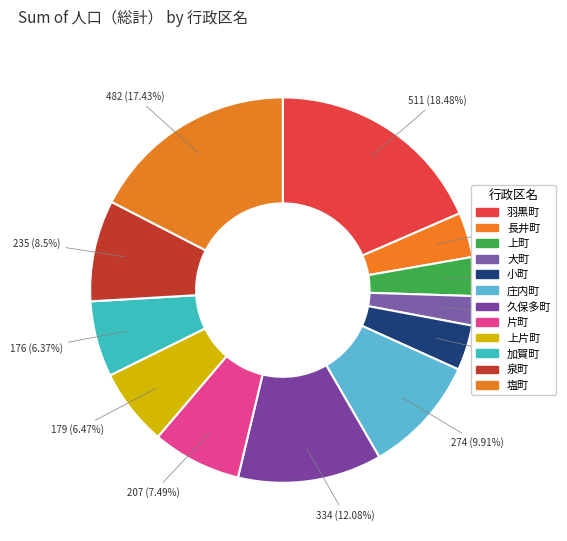

Is there a majority slice in this chart?

No